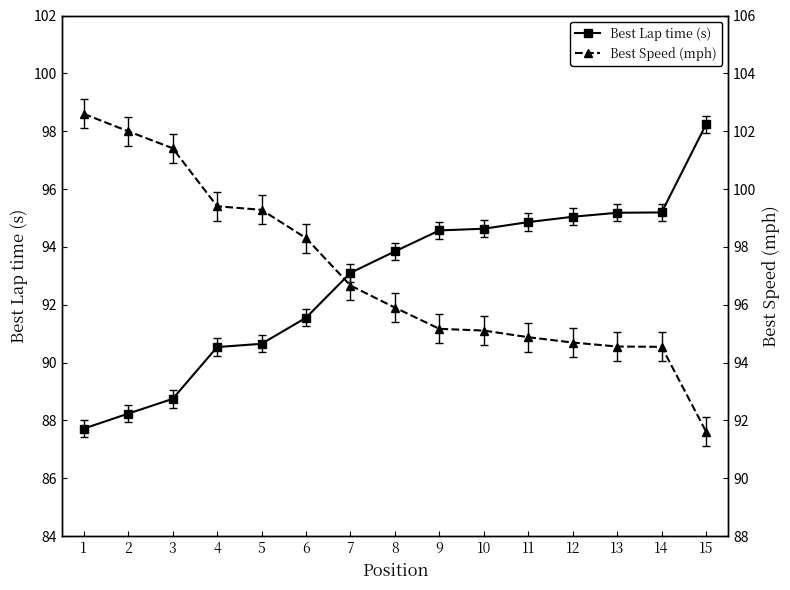

True or false: Best Lap time (s) has more than 1 interior local peaks.

False